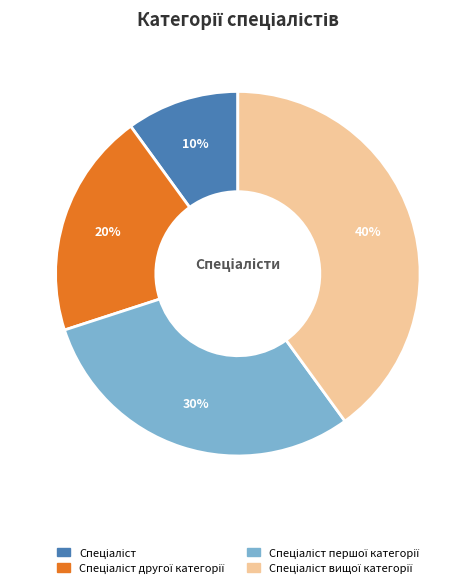

To the nearest percent, what is the difference between the largest and smallest slice percentages?

30%